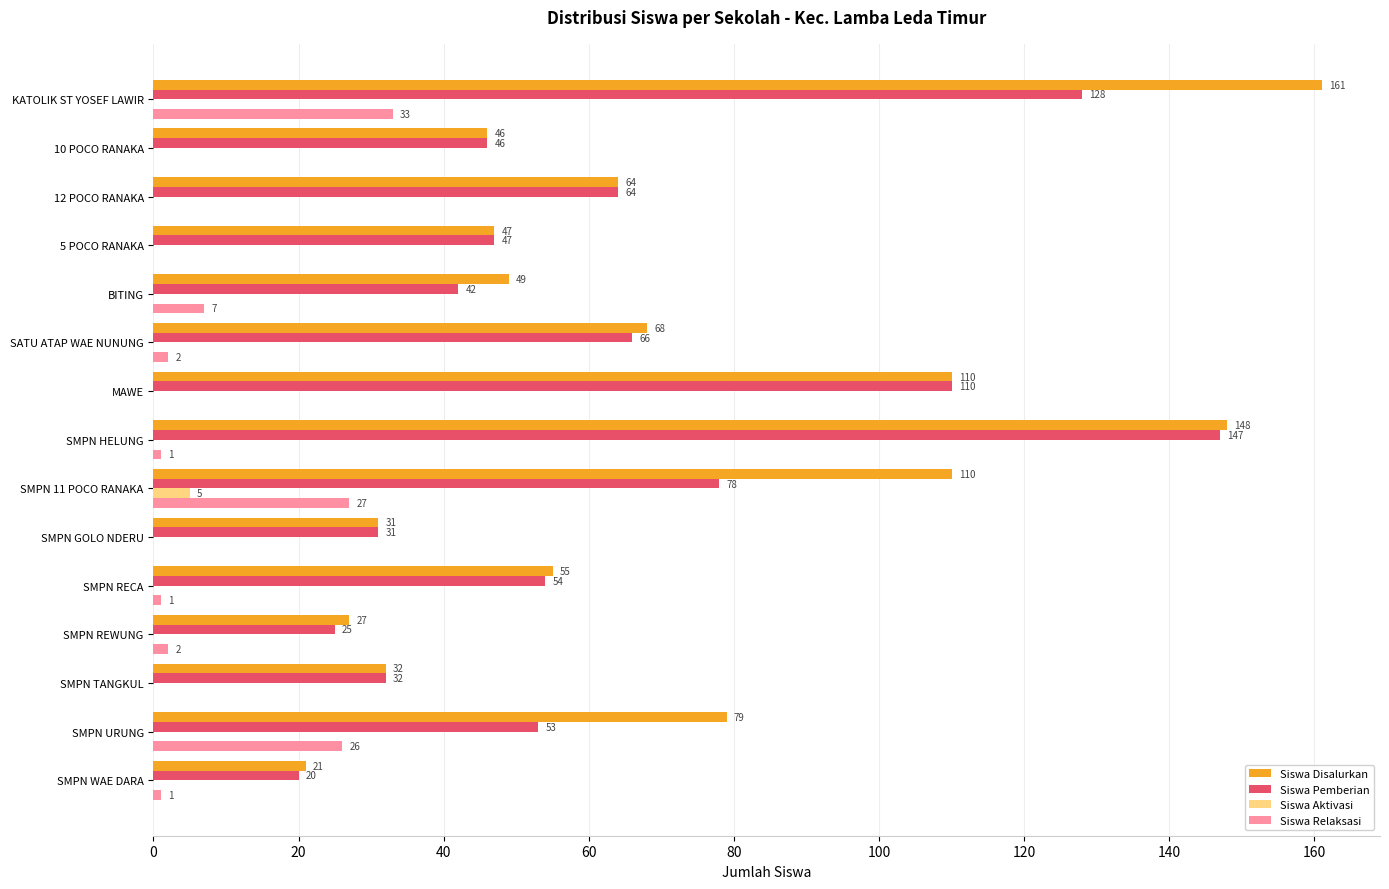

How many Siswa Aktivasi values are between 0 and 1?

14